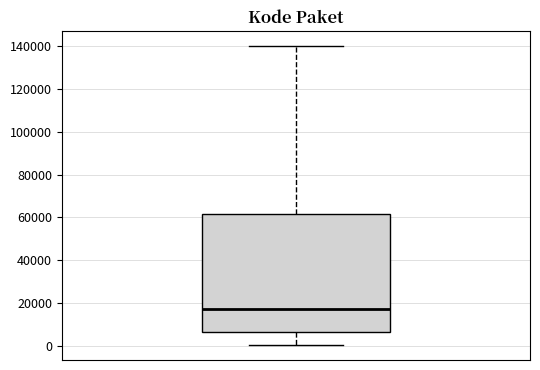

Read this box plot against the y-axis: the position of the median line, the range covered by the box, and the ends of both whiskers. The values are not printed on the chart, so give them approximately, as read against the axis.

median 18000, box 6000 to 62000, whiskers 0 to 140000